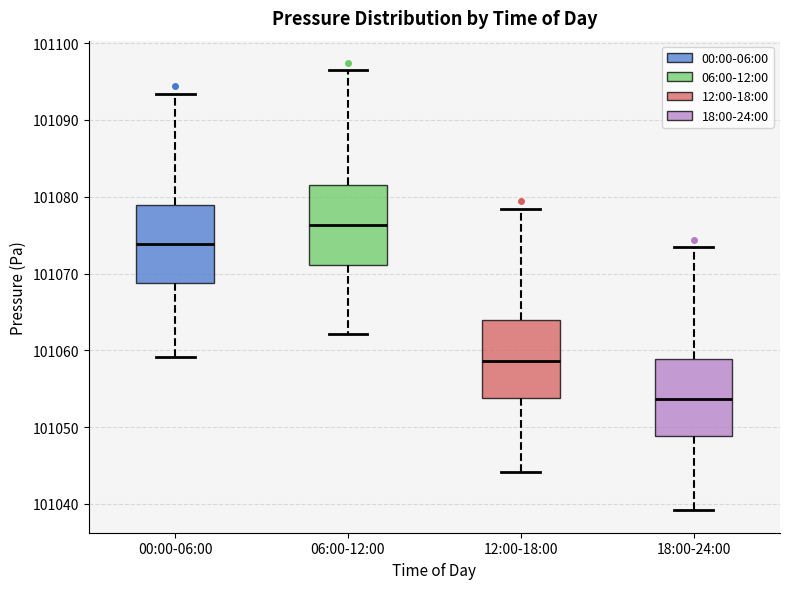

Reading left to right, read every box against the y-axis: the position of its median line, the range the box covers, and the ends of its whiskers. The values are not printed on the chart, so give them approximately, as read against the axis.

00:00-06:00: median 101074, box 101069 to 101079, whiskers 101059 to 101093
06:00-12:00: median 101076, box 101071 to 101082, whiskers 101062 to 101096
12:00-18:00: median 101059, box 101054 to 101064, whiskers 101044 to 101078
18:00-24:00: median 101054, box 101049 to 101059, whiskers 101039 to 101073